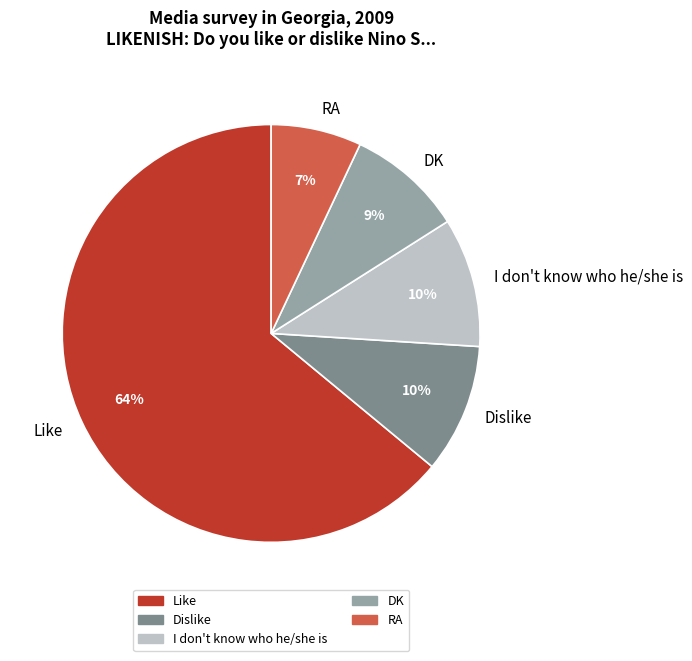

Between Like and I don't know who he/she is, which is larger?

Like